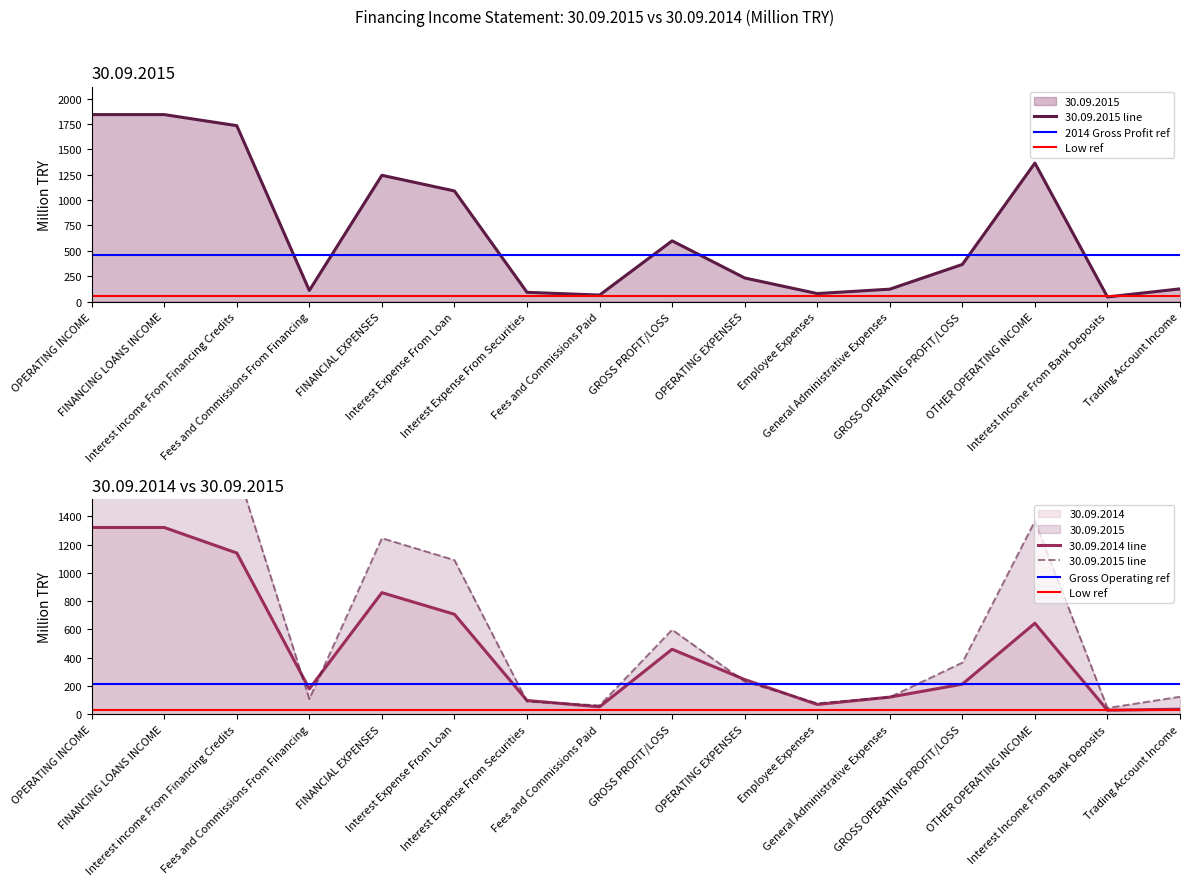

Reading left to right, extract all data points from this chart.

30.09.2015: 1843.5	1843.5	1734.4	109.1	1245.1	1090.5	90.9	63.7	598.4	232.6	78.7	121.9	365.8	1365.7	45.5	124.8
30.09.2014: 1320.6	1320.6	1140.3	180.3	860.3	707.5	98.7	53.5	460.4	246.6	70.3	122.3	213.8	644.2	29.6	36.9